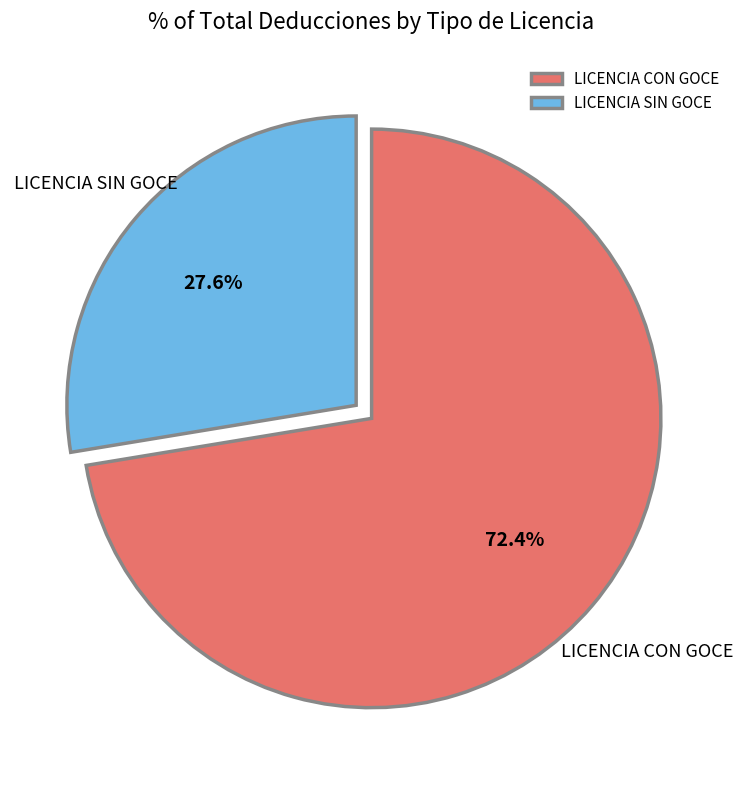

What percentage do LICENCIA SIN GOCE and LICENCIA CON GOCE together represent?

100.0%